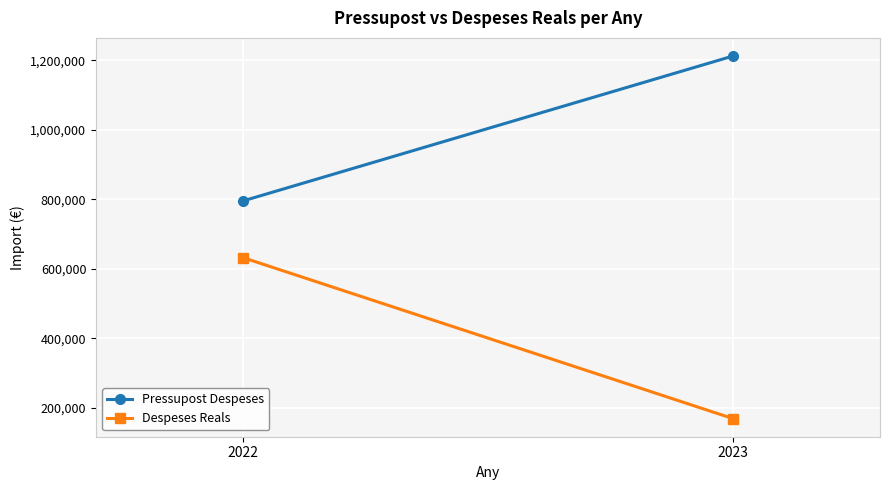

Is the value of Pressupost Despeses at 2022 greater than the value of Despeses Reals at 2022?

Yes